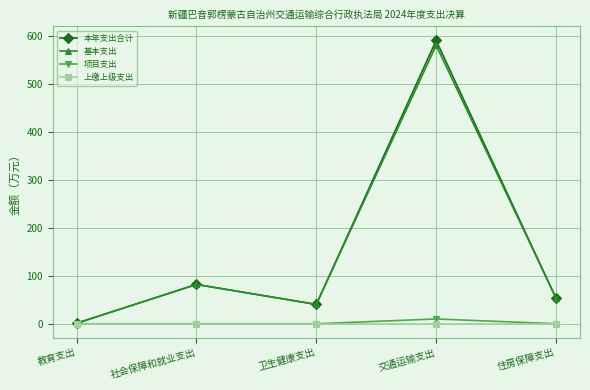

What is the difference between the highest and lowest values at 卫生健康支出?

40.4